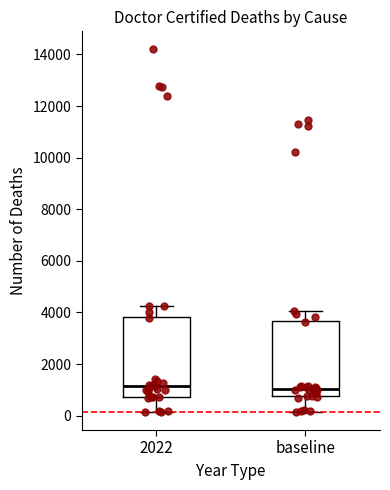

Reading left to right, read every box against the y-axis: the position of its median line, the range the box covers, and the ends of its whiskers. The values are not printed on the chart, so give them approximately, as read against the axis.

2022: median 1200, box 800 to 3800, whiskers 200 to 4200
baseline: median 1000, box 800 to 3600, whiskers 200 to 4000